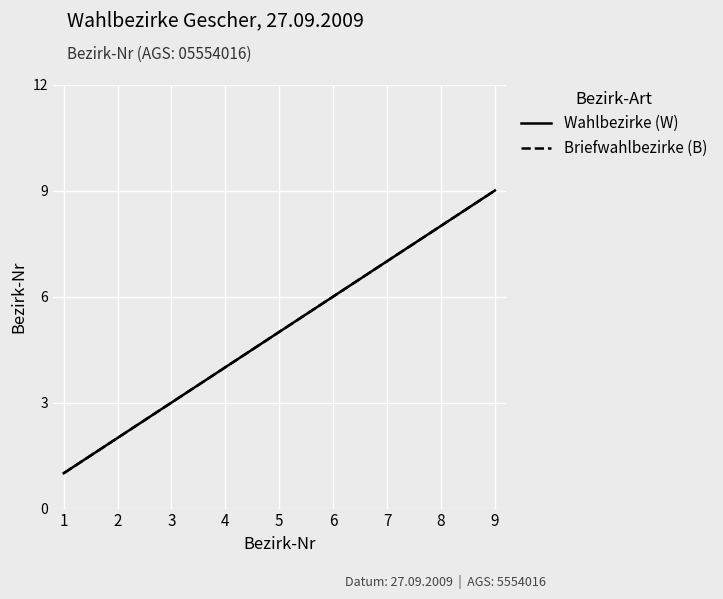

Does the chart display data point markers on the line(s)?

No